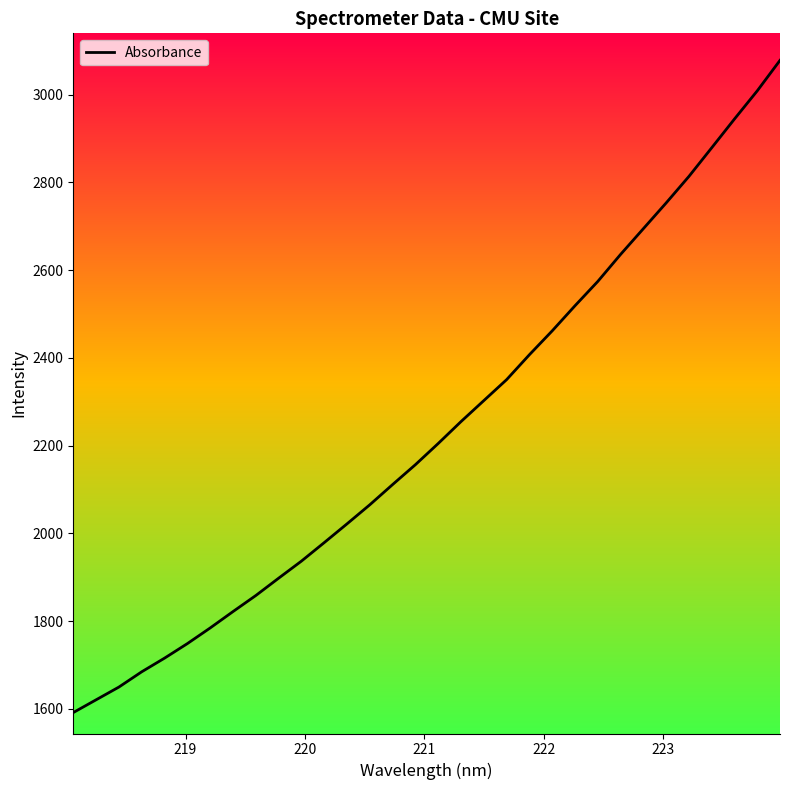

What is the greatest value displayed?

3078.5